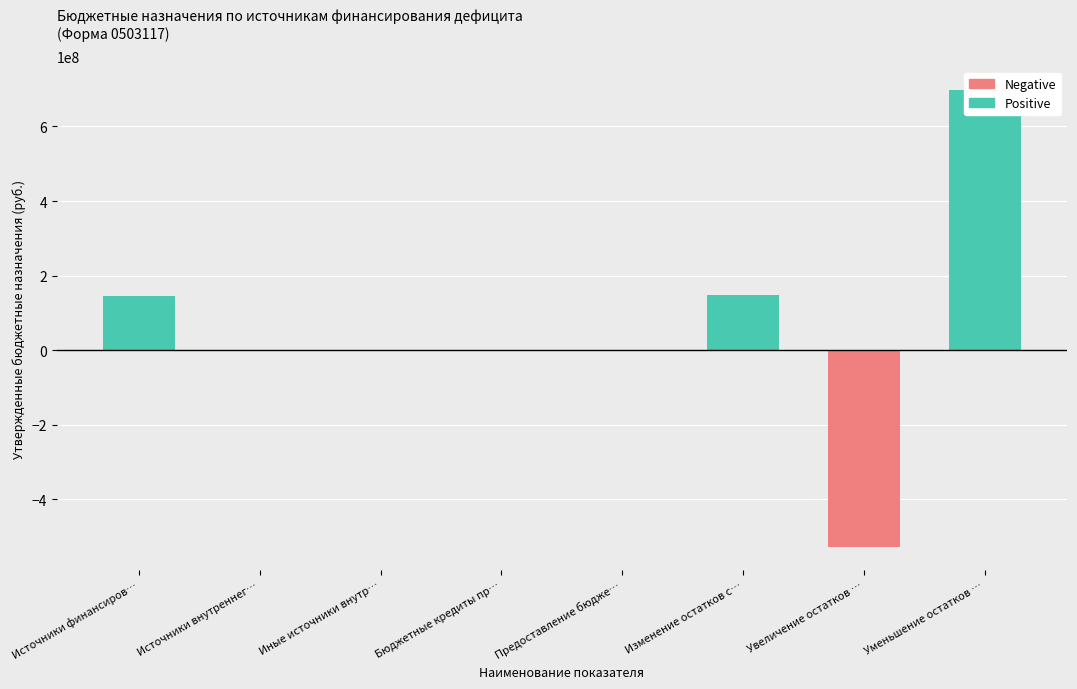

Count the number of categories in the chart.

8